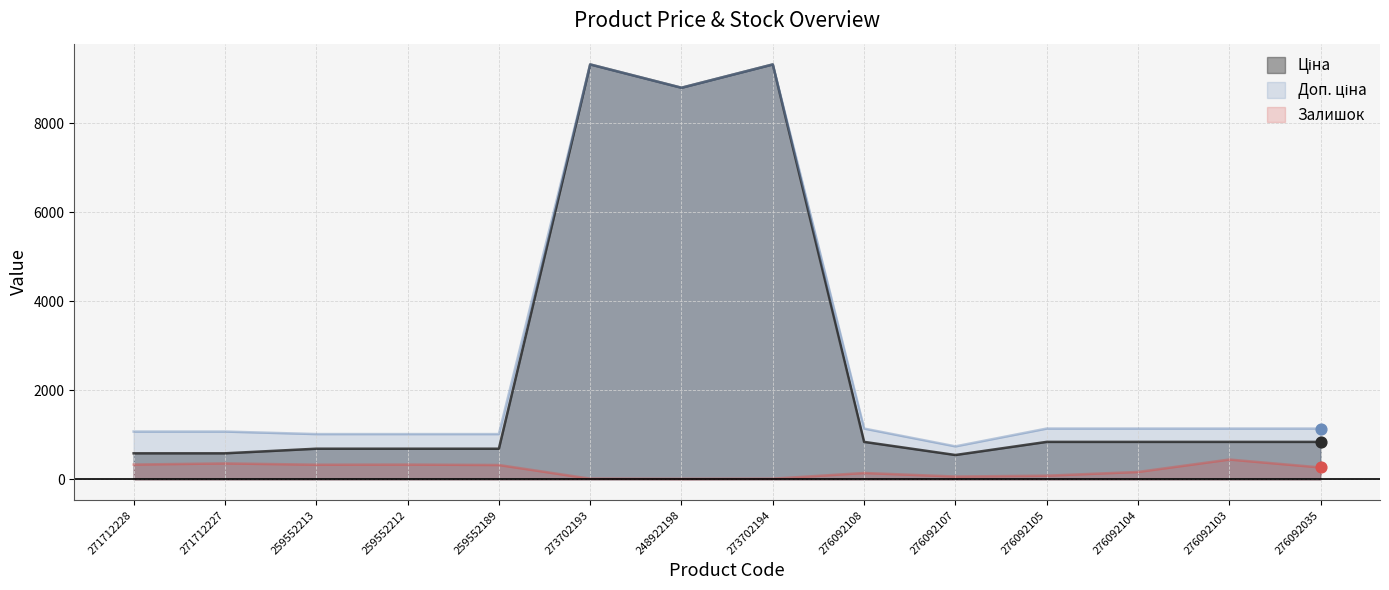

What are all the series names shown in the legend?

Ціна, Доп. ціна, Залишок